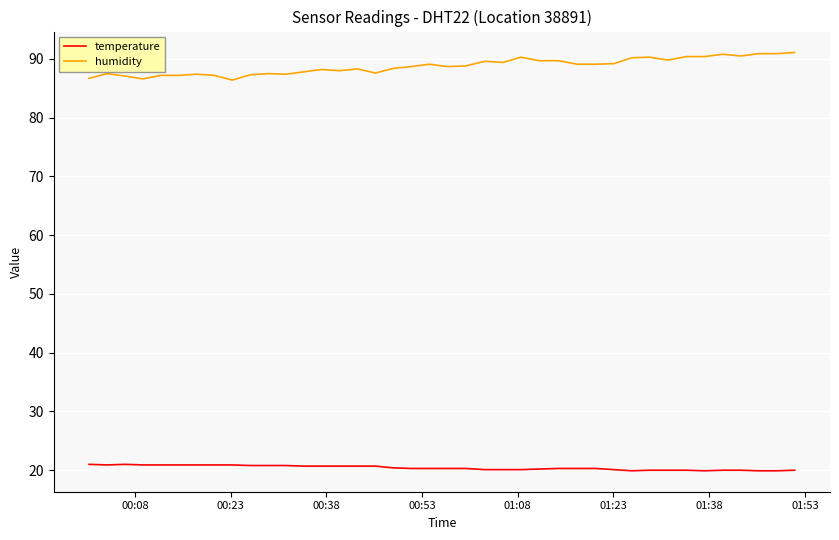

What is the highest value of the temperature series?

21.0